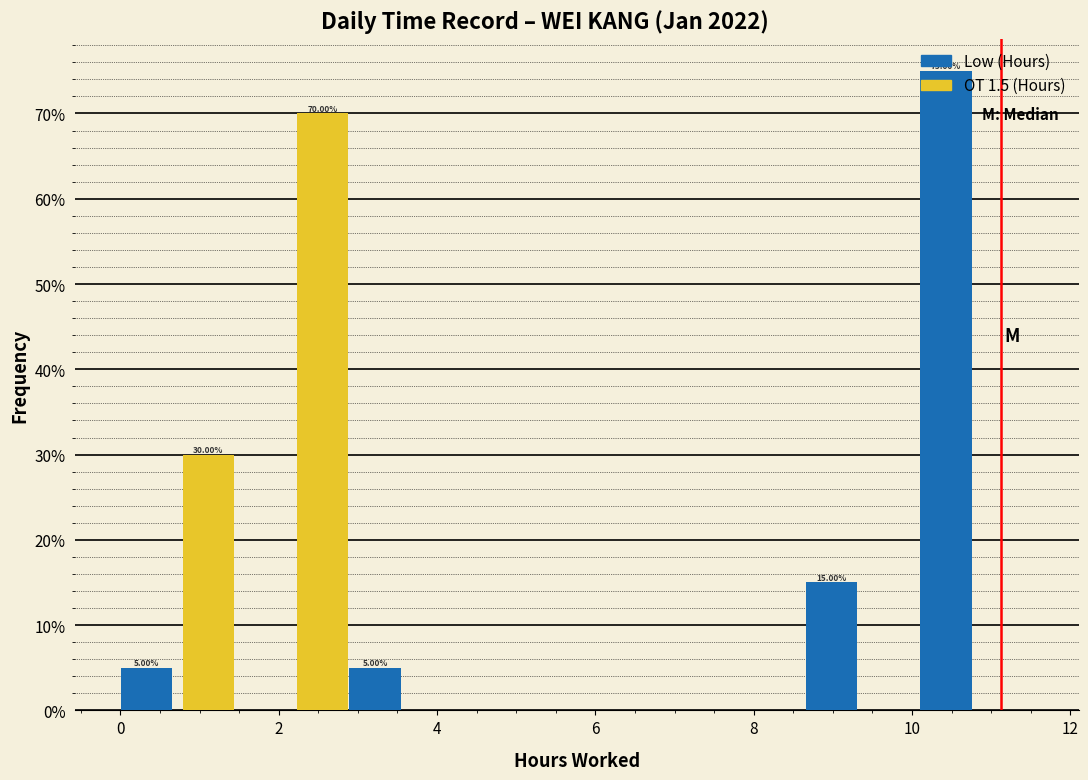

In the OT 1.5 (Hours) series, which range on the x-axis has the tallest bar?

1.4 to 2.8